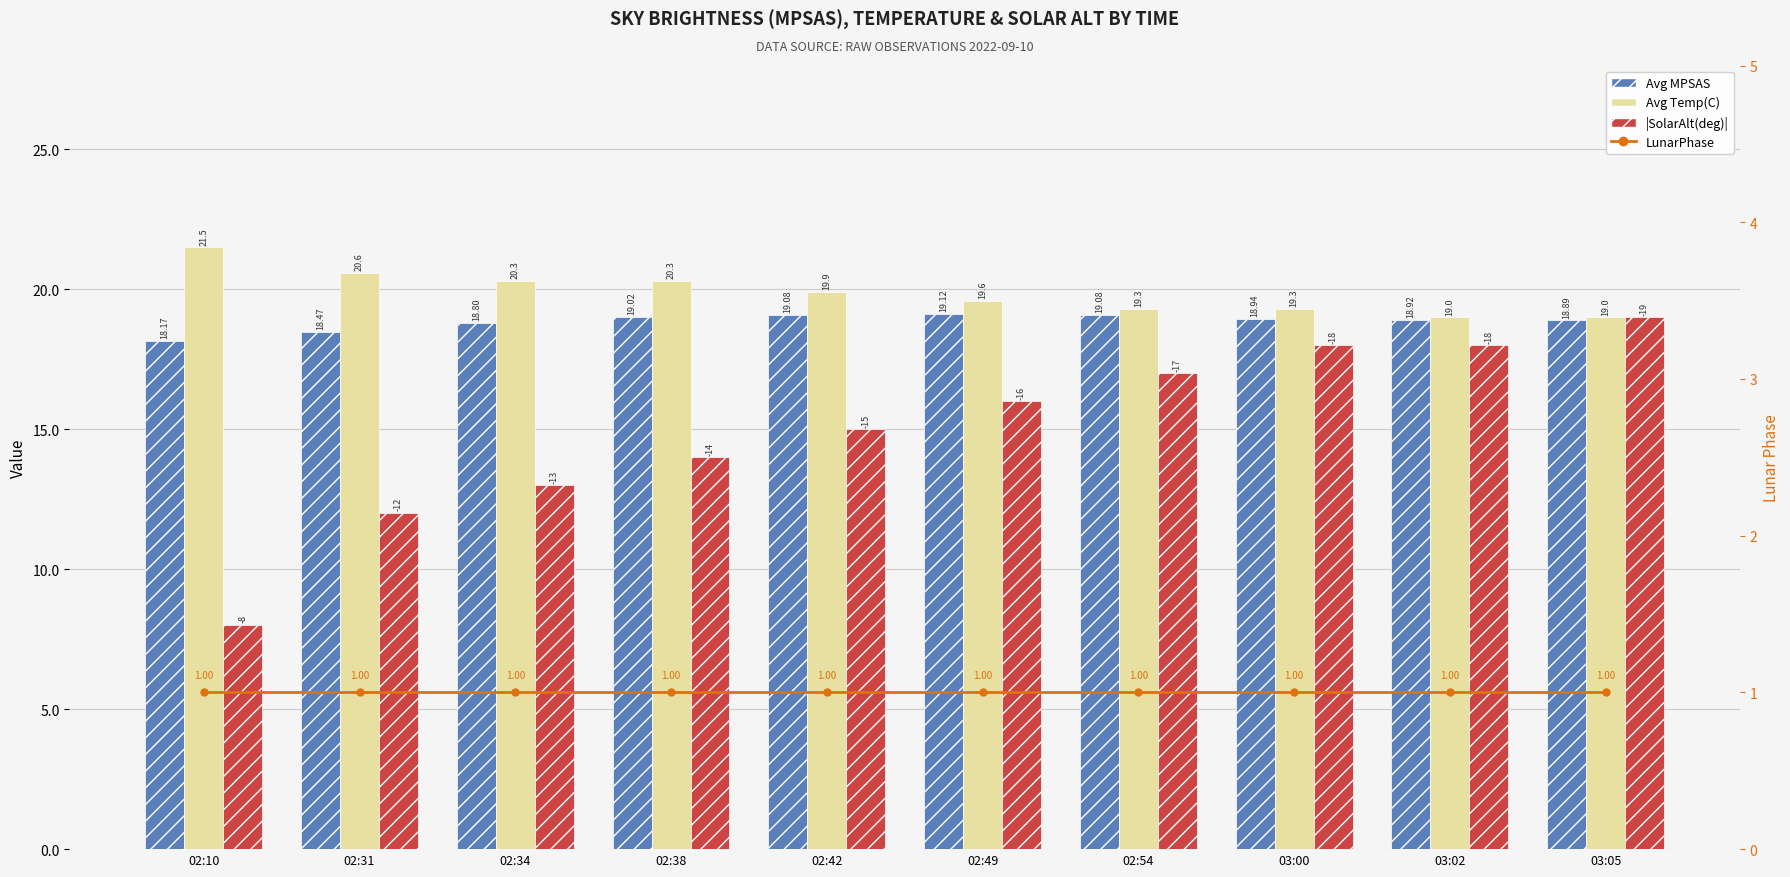

True or false: LunarPhase has a value of 1.4 at 03:05.

False